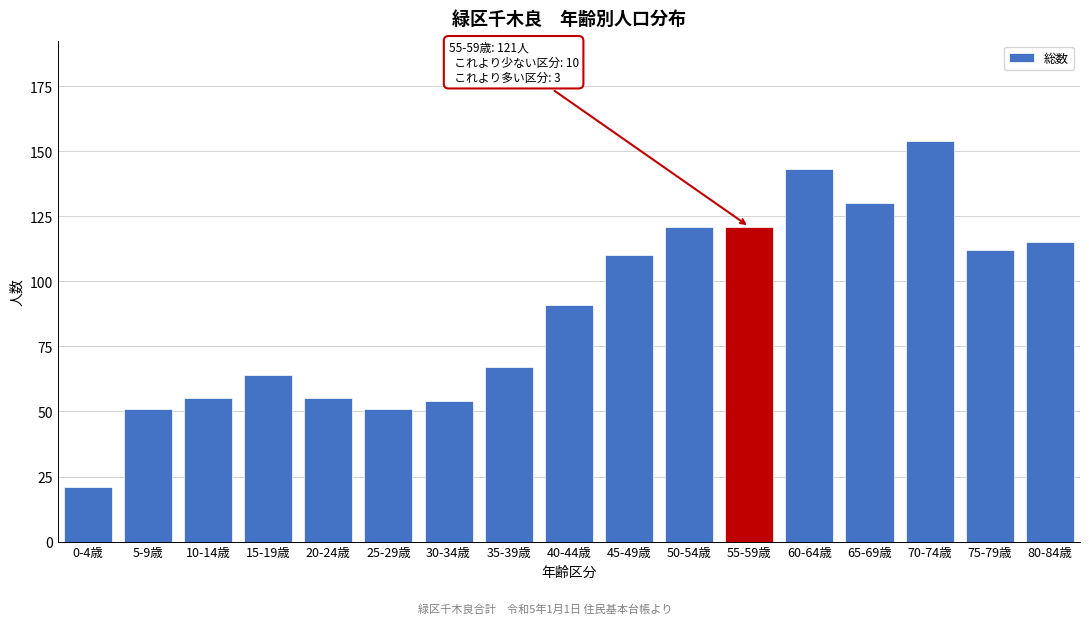

Reading left to right, extract all data points from this chart.

21	51	55	64	55	51	54	67	91	110	121	121	143	130	154	112	115